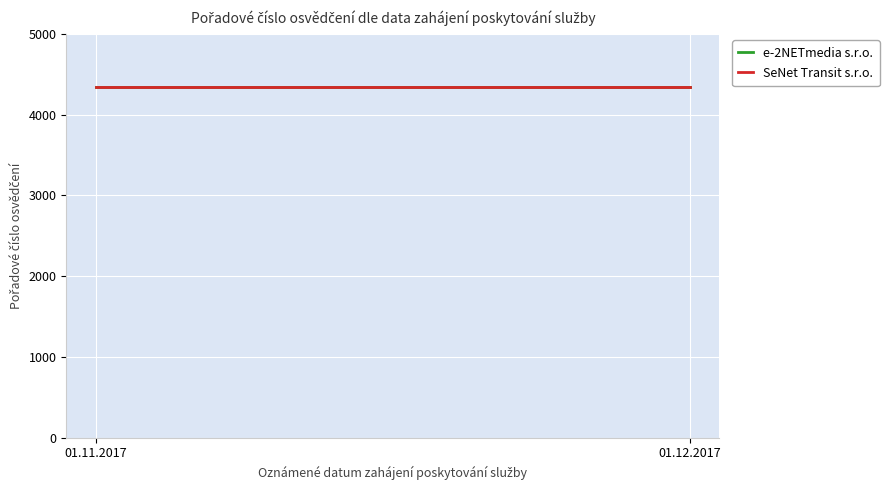

Reading left to right, transcribe all the data shown in this chart.

e-2NETmedia s.r.o.: 4338	4338
SeNet Transit s.r.o.: 4339	4339